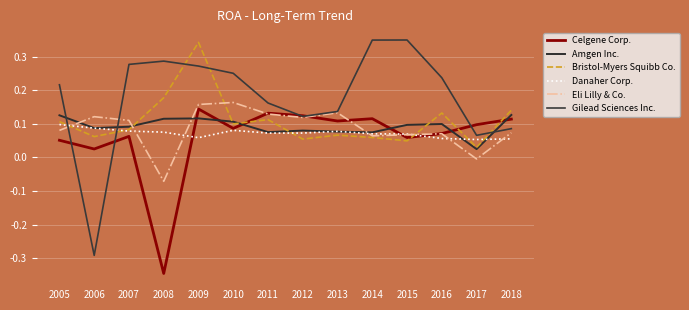

Reading left to right, list all the values displayed in this chart.

Celgene Corp.: 0.1	0.0	0.1	-0.3	0.1	0.1	0.1	0.1	0.1	0.1	0.1	0.1	0.1	0.1
Amgen Inc.: 0.1	0.1	0.1	0.1	0.1	0.1	0.1	0.1	0.1	0.1	0.1	0.1	0.0	0.1
Bristol-Myers Squibb Co.: 0.1	0.1	0.1	0.2	0.3	0.1	0.1	0.1	0.1	0.1	0.0	0.1	0.0	0.1
Danaher Corp.: 0.1	0.1	0.1	0.1	0.1	0.1	0.1	0.1	0.1	0.1	0.1	0.1	0.1	0.1
Eli Lilly & Co.: 0.1	0.1	0.1	-0.1	0.2	0.2	0.1	0.1	0.1	0.1	0.1	0.1	-0.0	0.1
Gilead Sciences Inc.: 0.2	-0.3	0.3	0.3	0.3	0.3	0.2	0.1	0.1	0.3	0.3	0.2	0.1	0.1